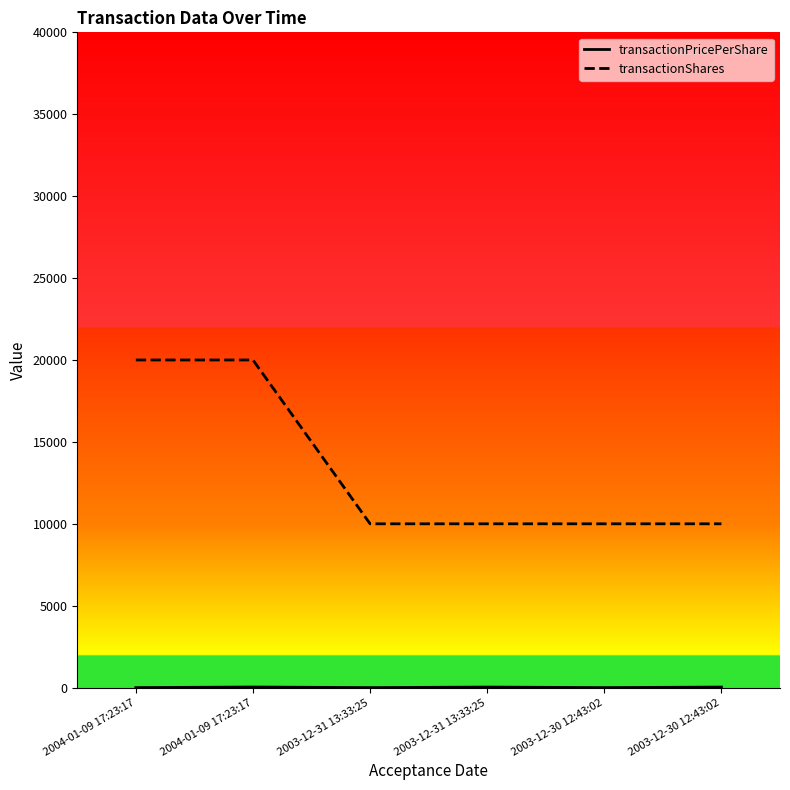

How many lines are shown in the chart?

2